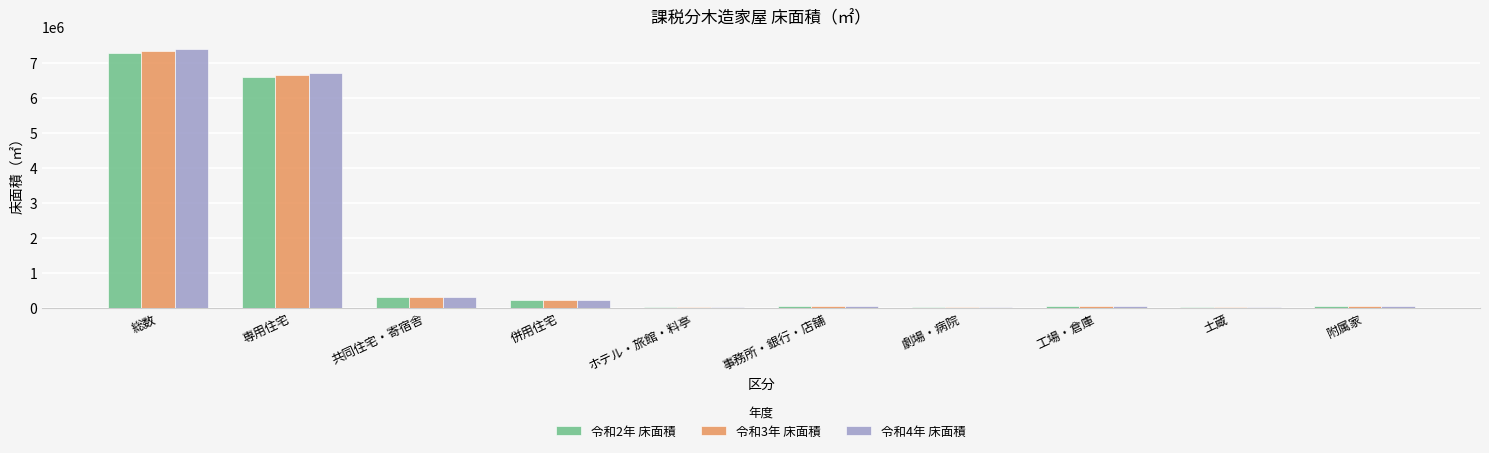

Is the value of 令和3年 床面積 at 事務所・銀行・店舗 greater than the value of 令和2年 床面積 at 併用住宅?

No